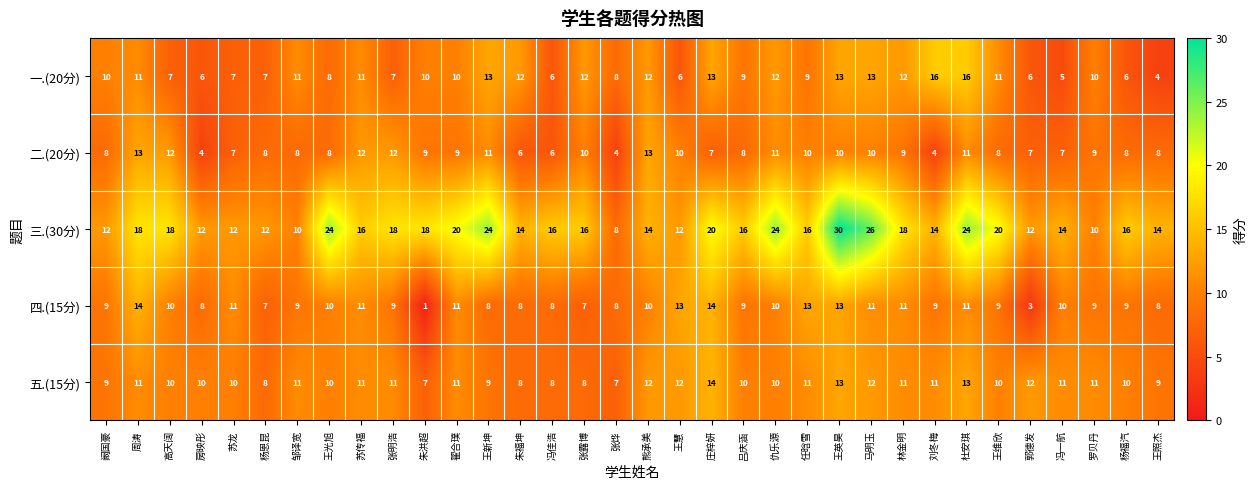

What is the total value across all series at 罗贝丹?

49